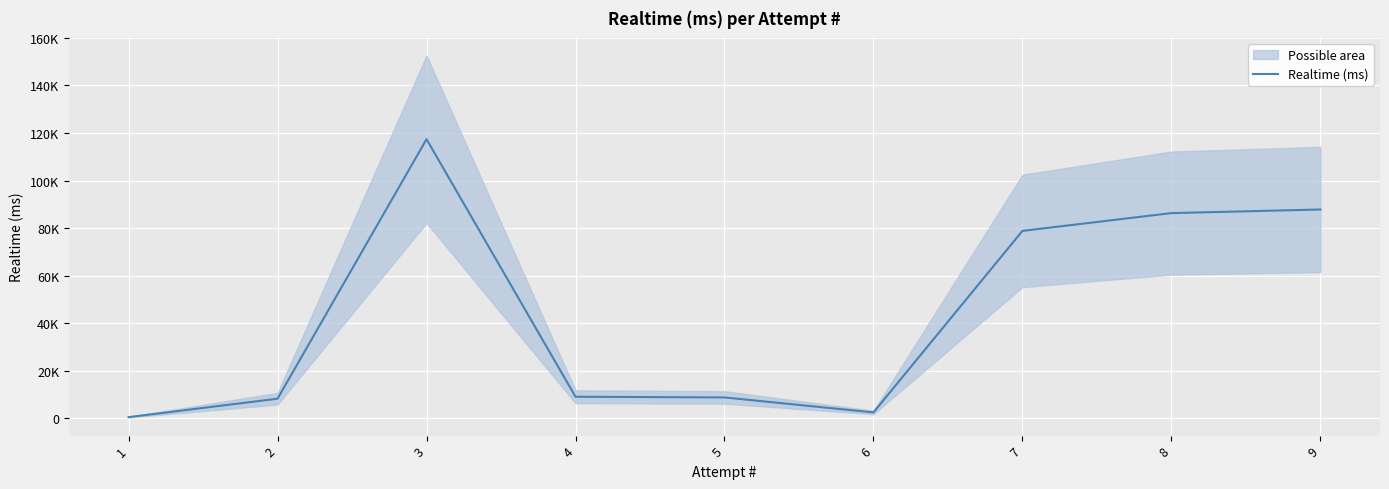

Approximately how many times larger is the value at 5 compared to 6?

3.6